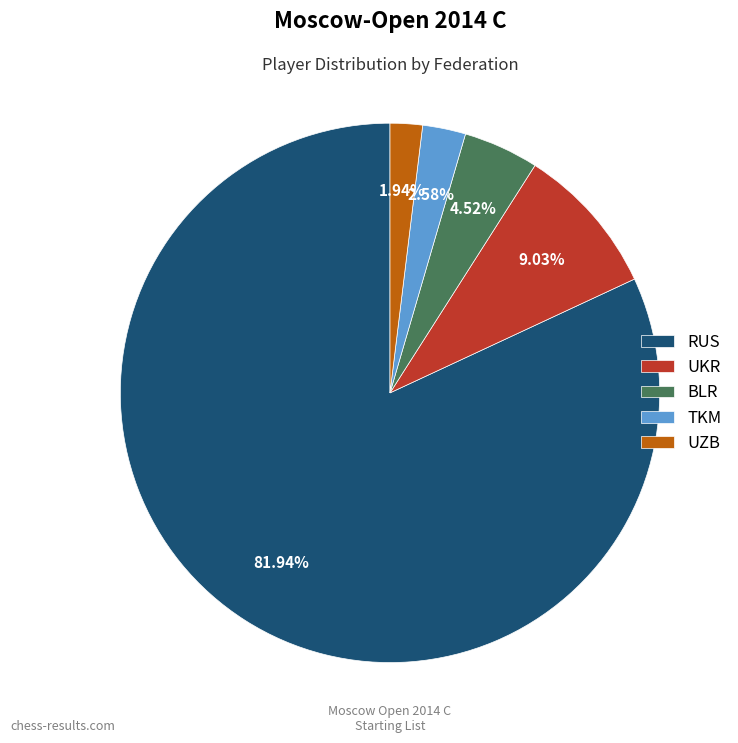

Count the number of slices in the pie.

5